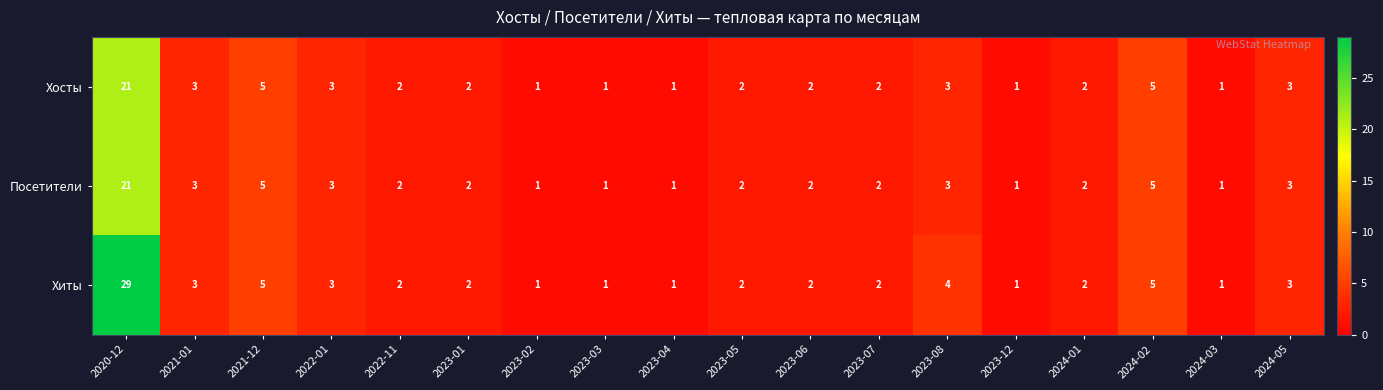

What is the smallest value displayed?

1